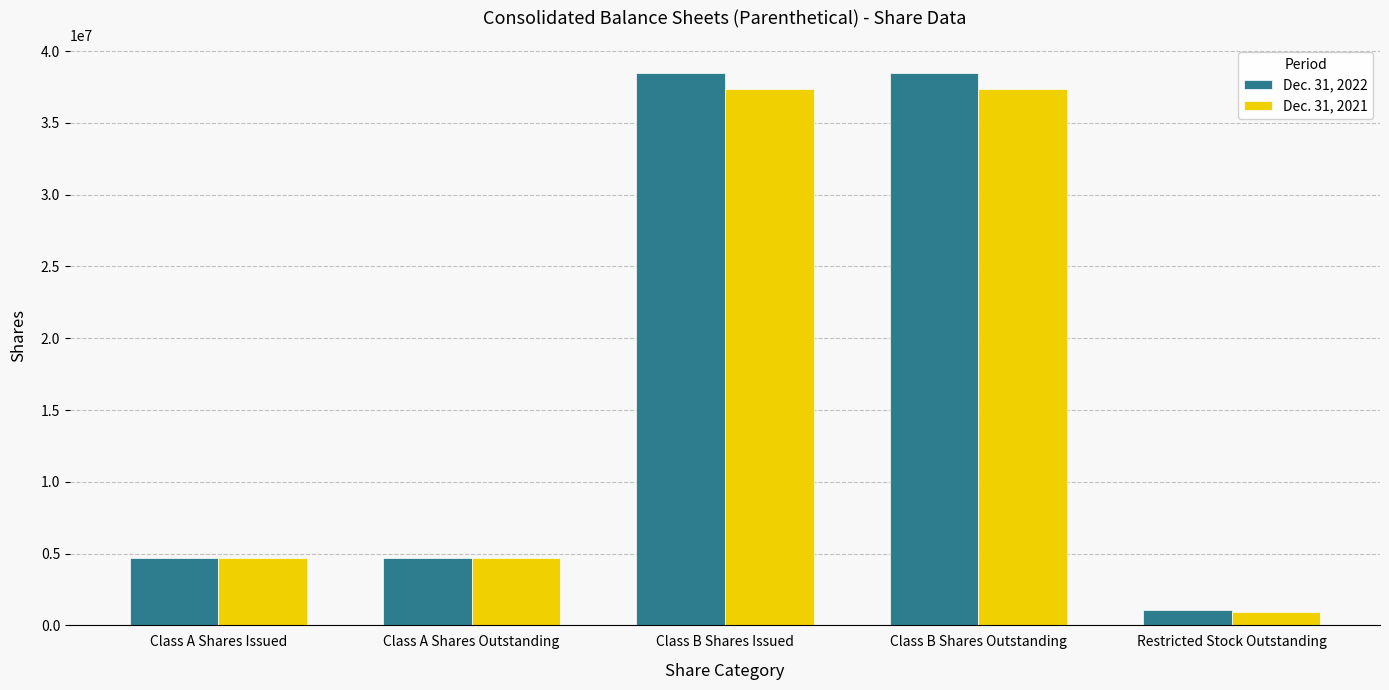

What is the maximum value shown in the chart?

38497000